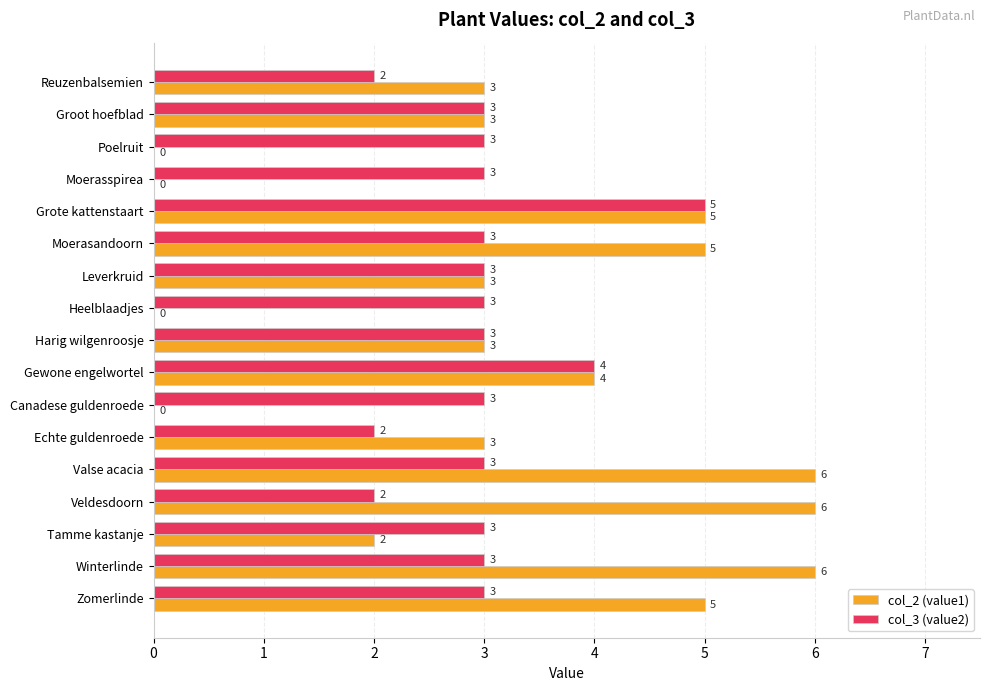

What is the maximum value shown in the chart?

6